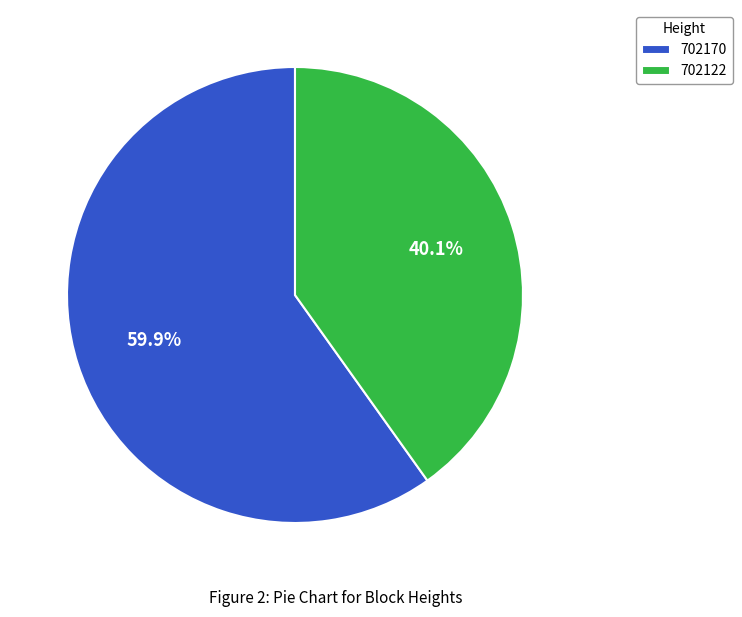

What portion of the pie excludes 702122?

59.9%